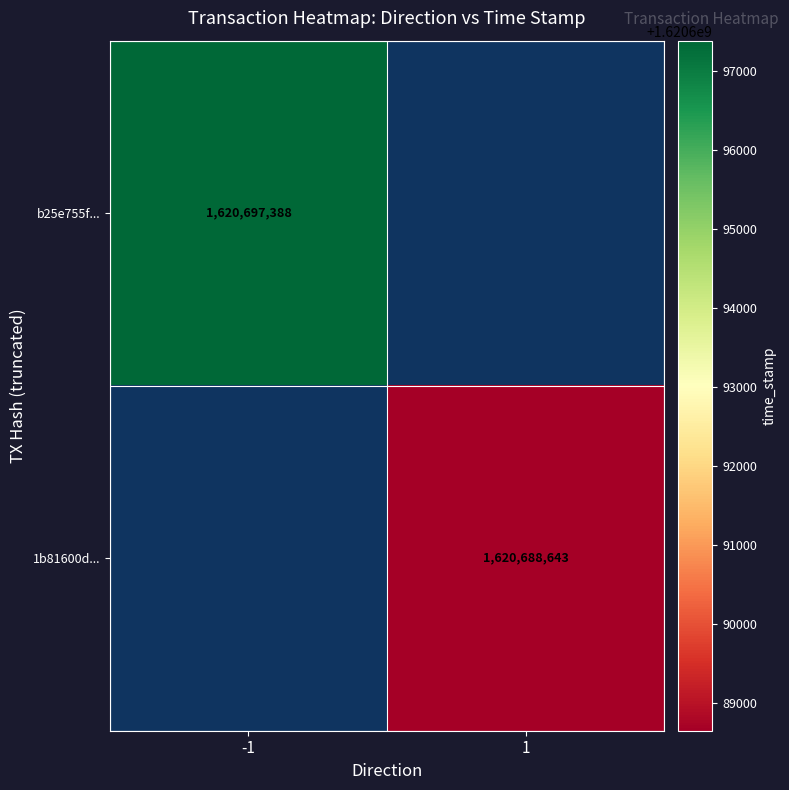

The 1b81600d... series shows 2152116266.3 at 1. True or false?

False